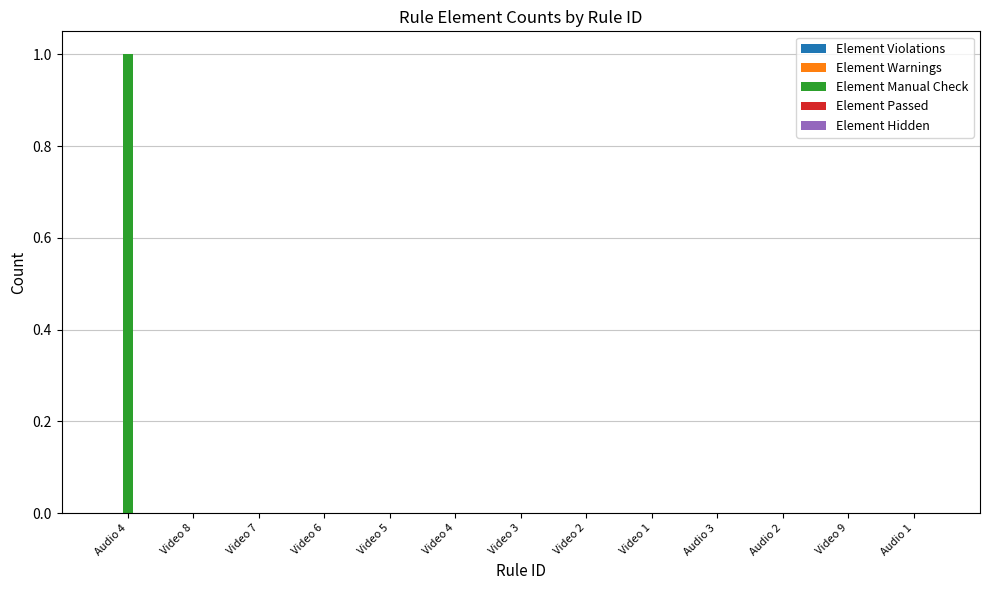

Reading left to right, what are all the values shown in this chart?

Audio 4=1	Video 8=0	Video 7=0	Video 6=0	Video 5=0	Video 4=0	Video 3=0	Video 2=0	Video 1=0	Audio 3=0	Audio 2=0	Video 9=0	Audio 1=0